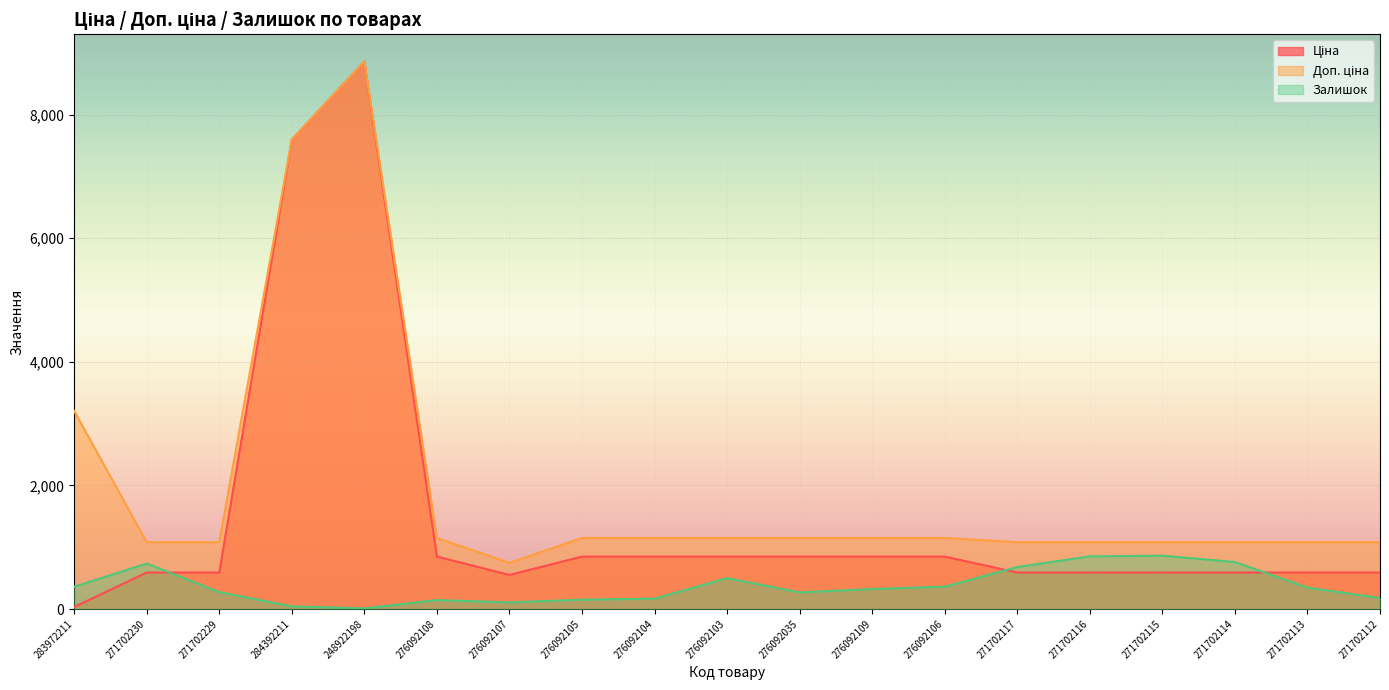

Which series has the largest range (max minus min)?

Ціна